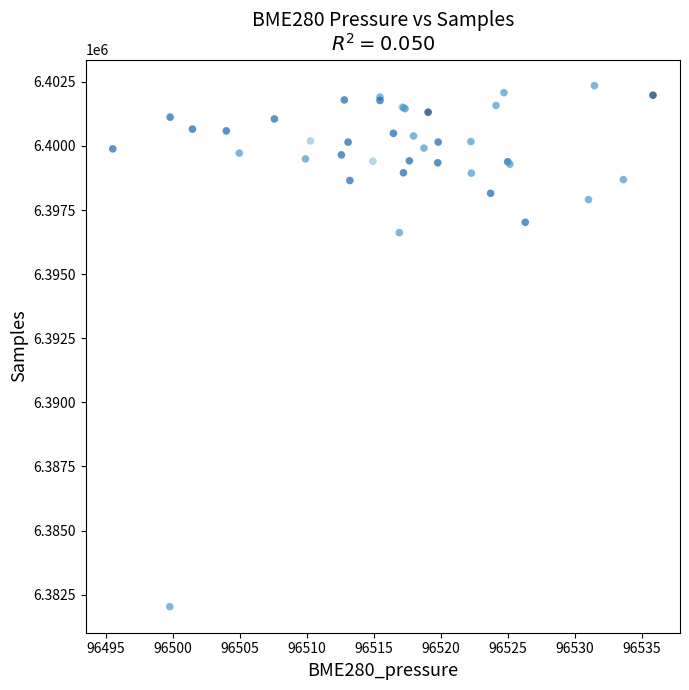

What Y value in the scatter plot is closest to 6392191?

6396619